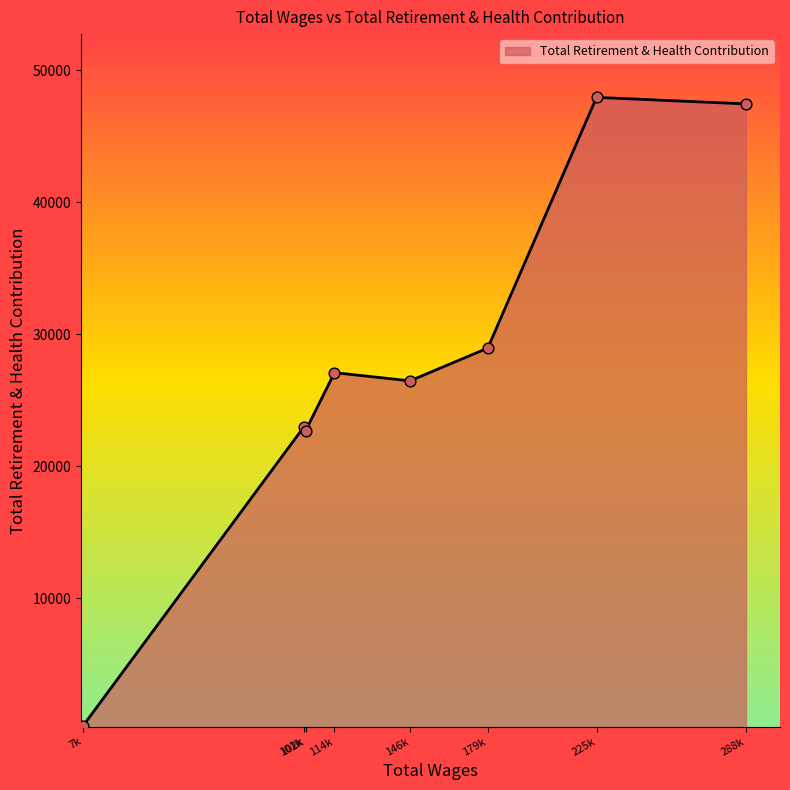

What is the change in value from 101k to 179k?

+5974